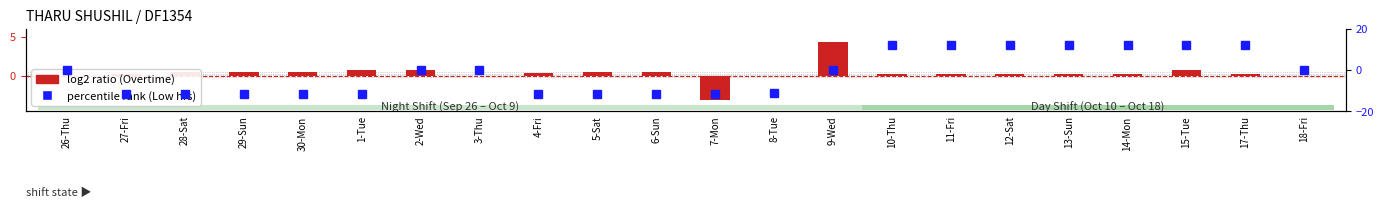

Are the bars horizontal?

No